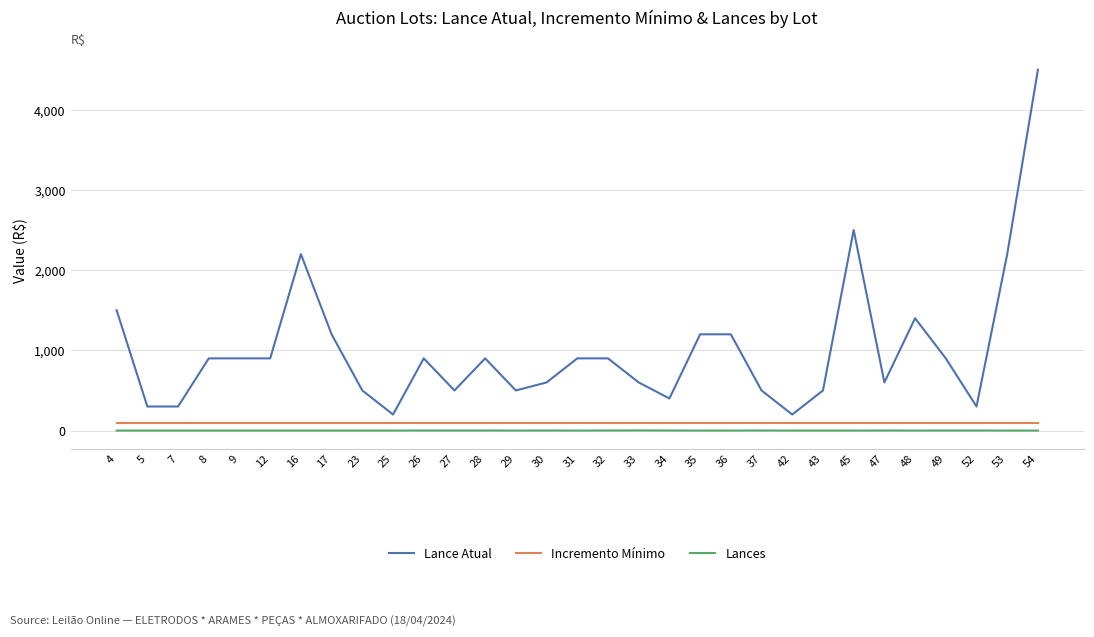

True or false: Lance Atual and Lances intersect in this chart.

False